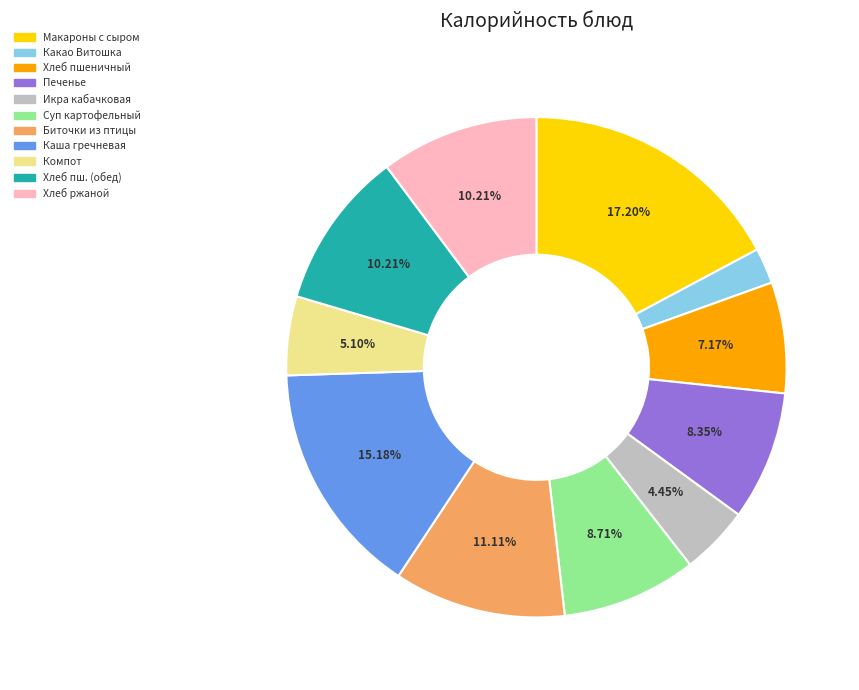

Which slice is the smallest?

Какао Витошка